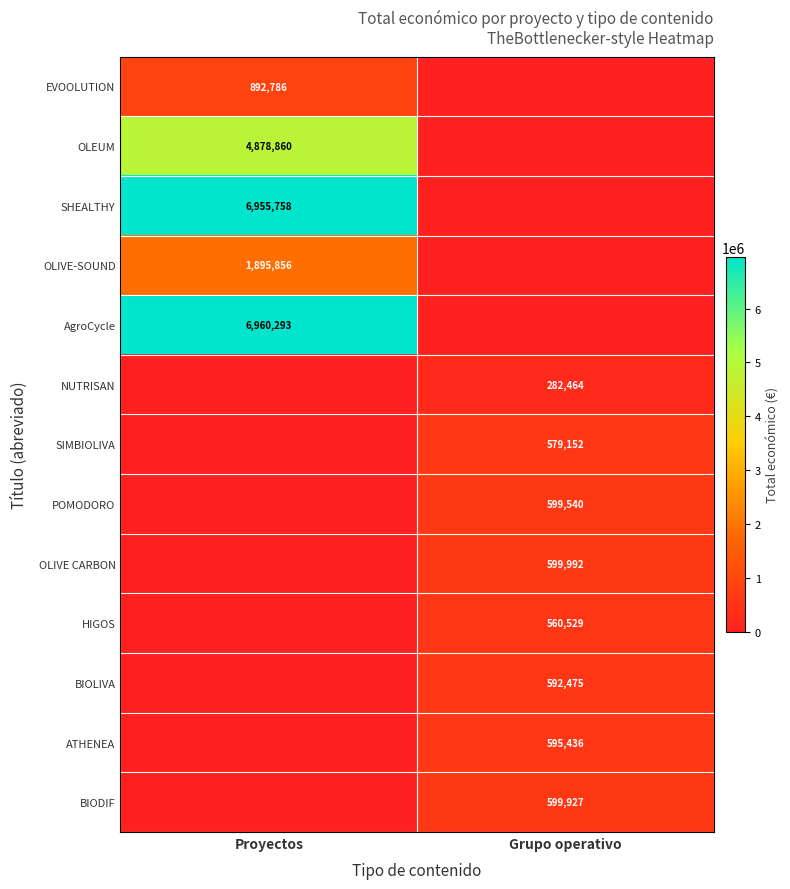

Is it true that ATHENEA equals 201025 at Grupo operativo?

False